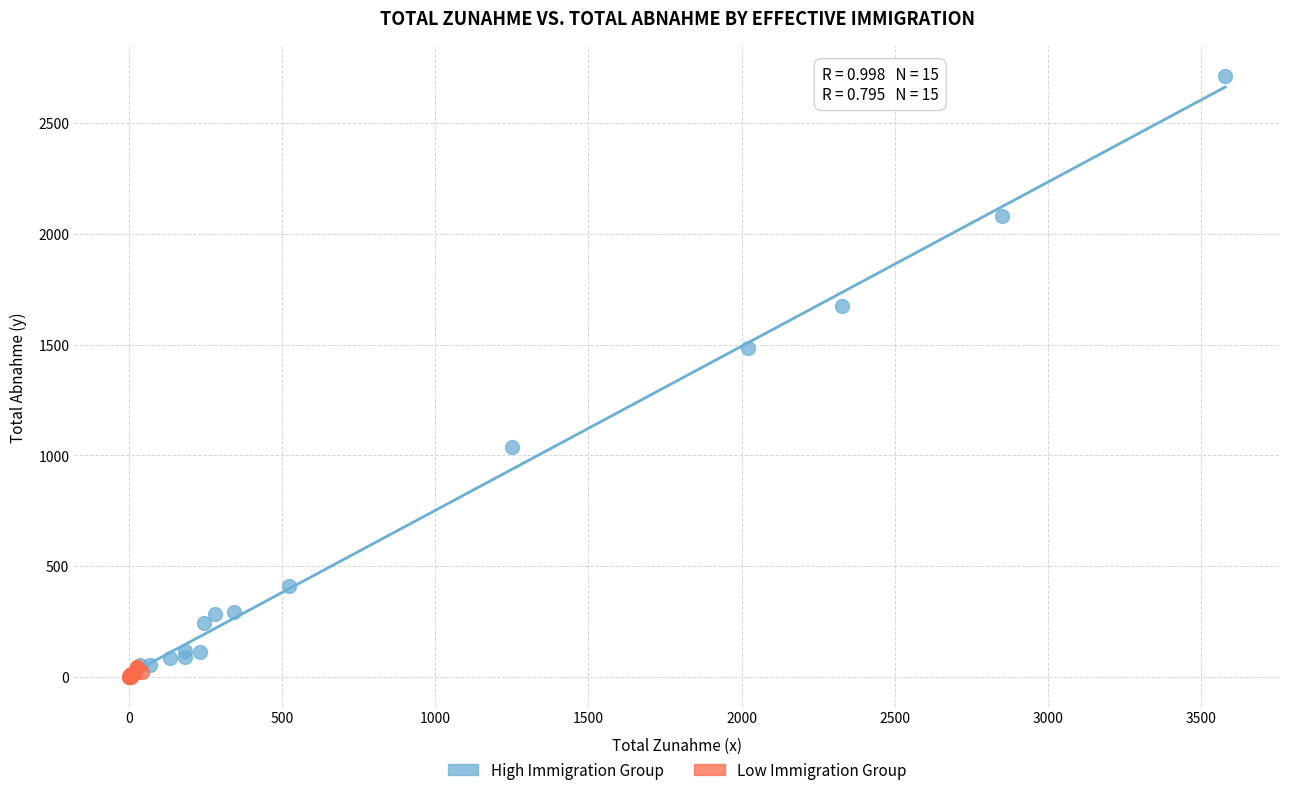

Which series has the largest Y range (max minus min)?

High Immigration Group